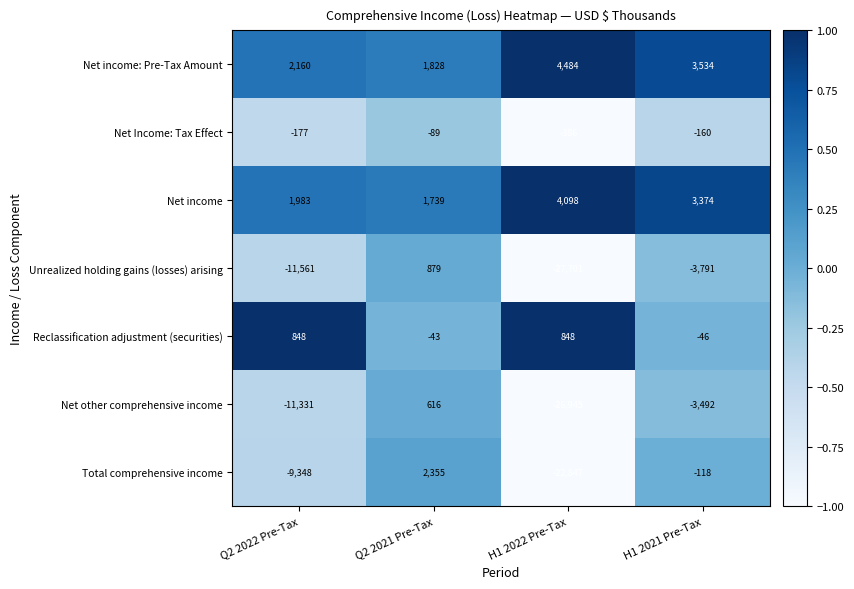

At which label does Net income: Pre-Tax Amount first exceed 3534?

H1 2022 Pre-Tax